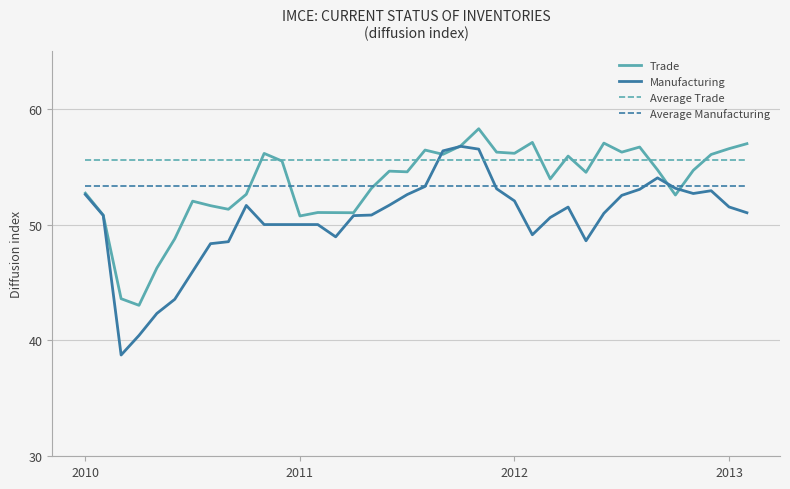

Which series has the widest spread of values?

Manufacturing